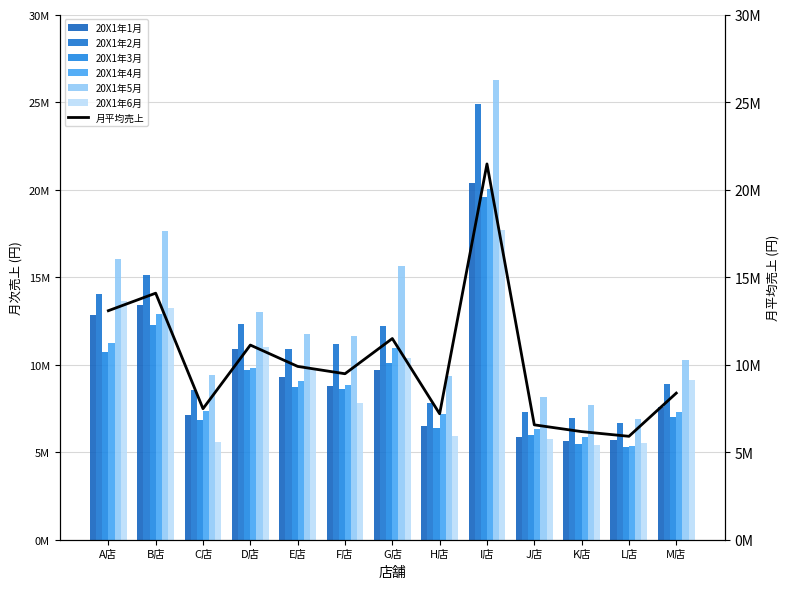

Which has a higher value, M店 or J店?

M店